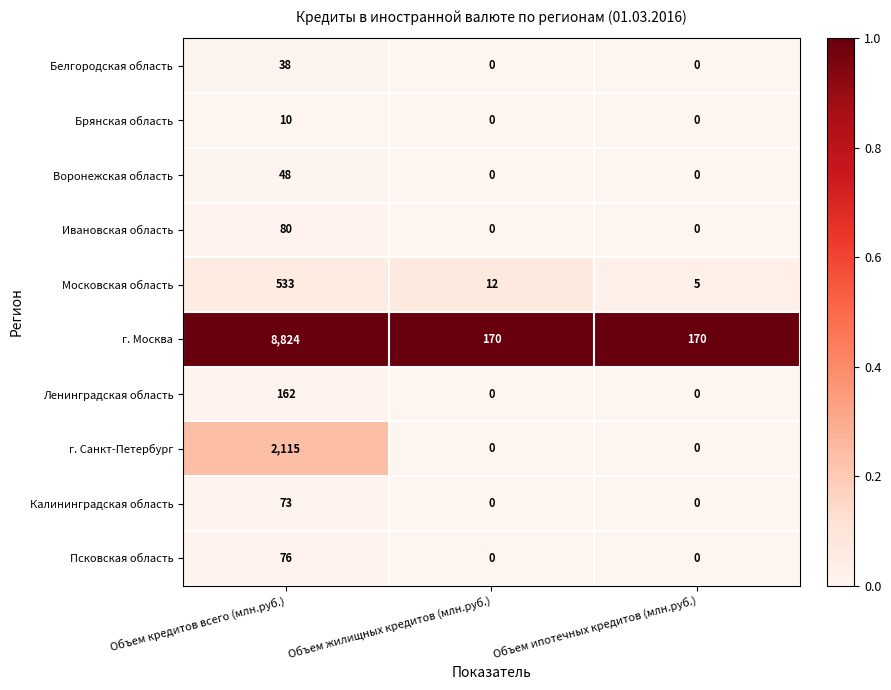

Is it true that Калининградская область equals -47 at Объем жилищных кредитов (млн.руб.)?

False